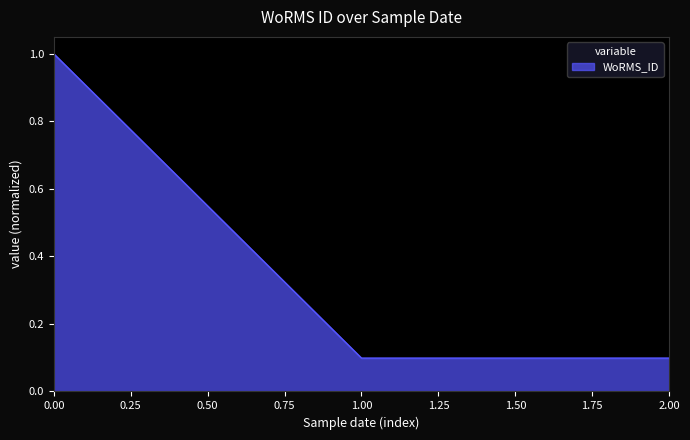

What is the greatest value displayed?

1.0